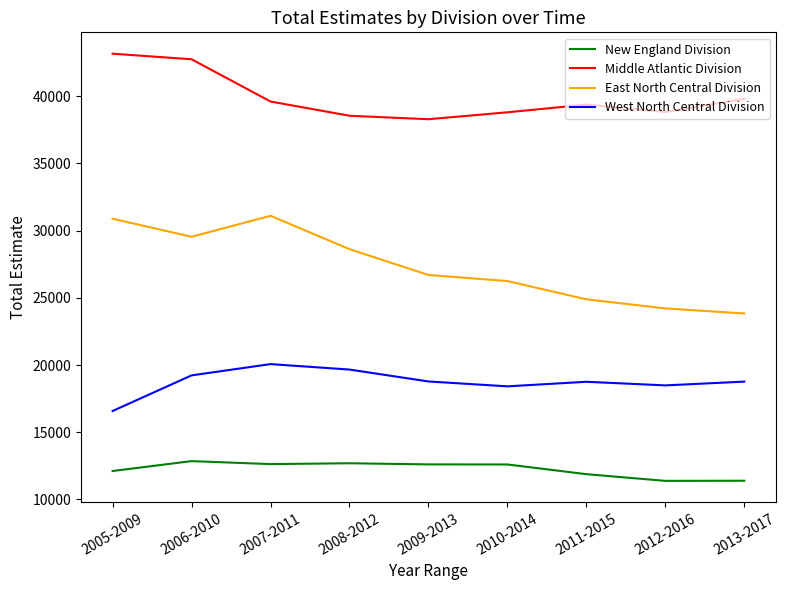

At 2006-2010, list the series in order from largest to smallest.

Middle Atlantic Division, East North Central Division, West North Central Division, New England Division